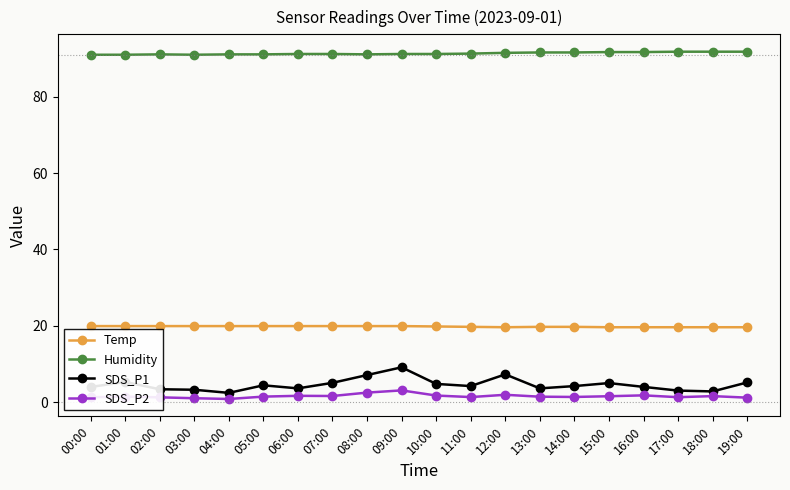

Which series has the widest spread of values?

SDS_P1